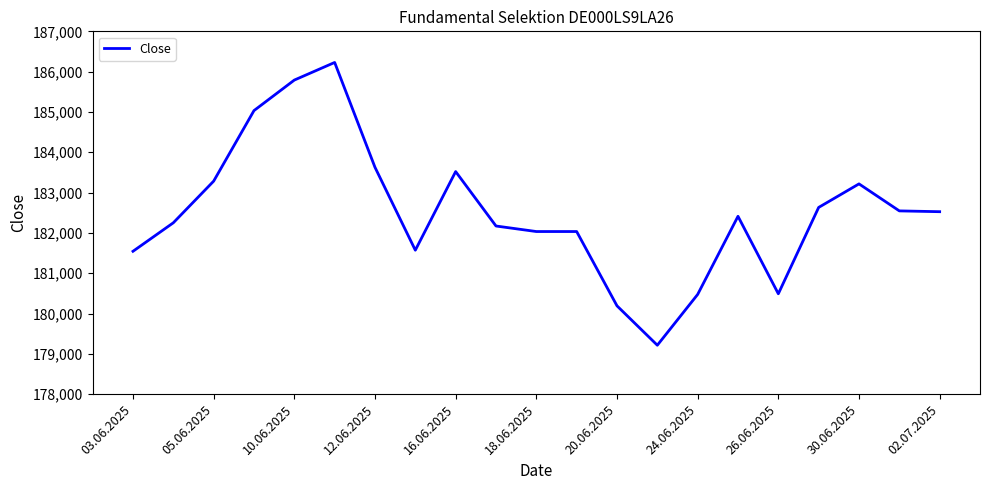

What is the smallest value displayed?

179214